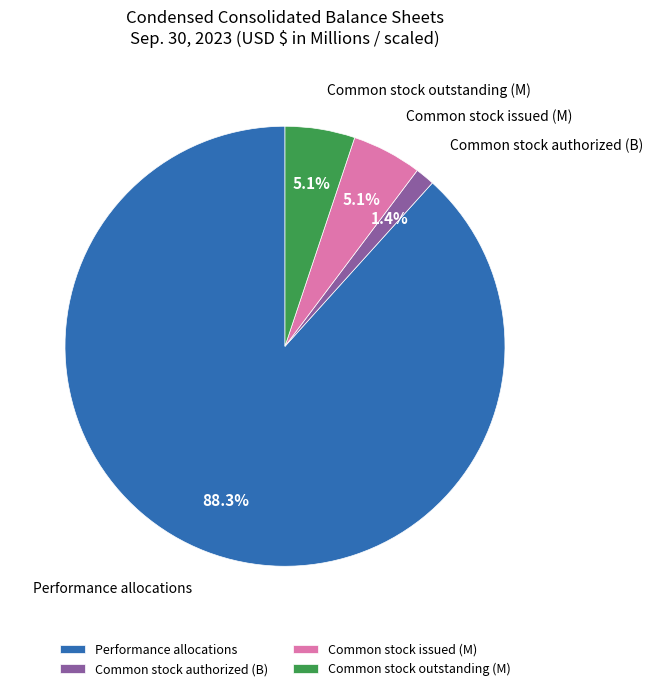

True or false: Performance allocations accounts for 11% of the total.

False